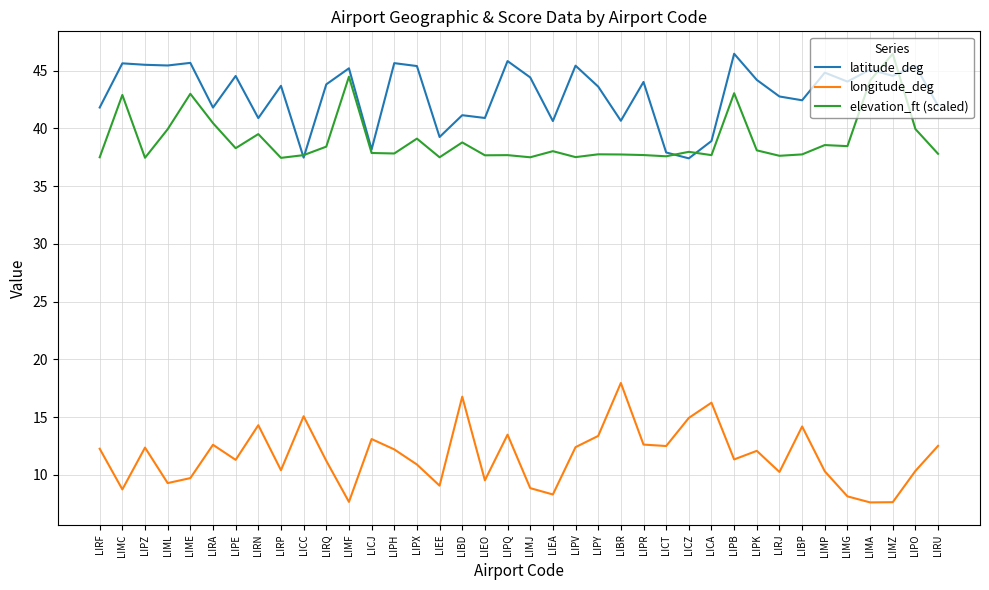

True or false: longitude_deg has more than 1 interior local peaks.

True